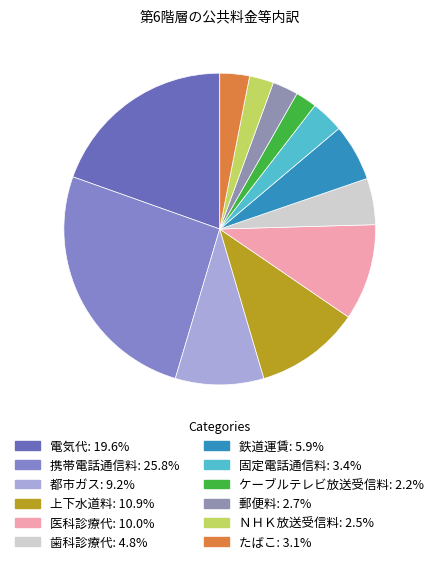

What is the change in value from 上下水道料 to 鉄道運賃?

-2685